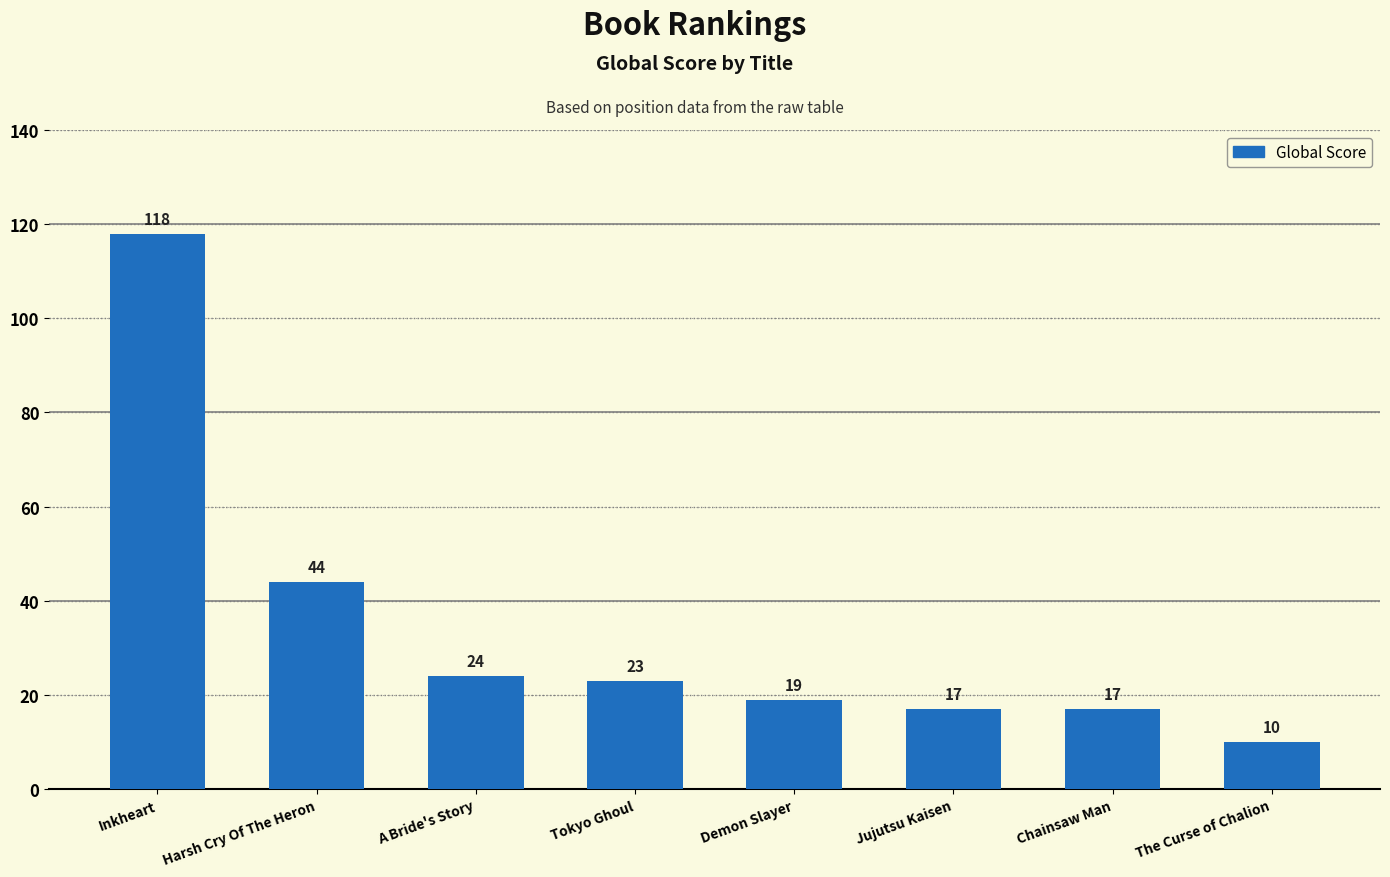

Is it true that the value at Jujutsu Kaisen is 17?

True